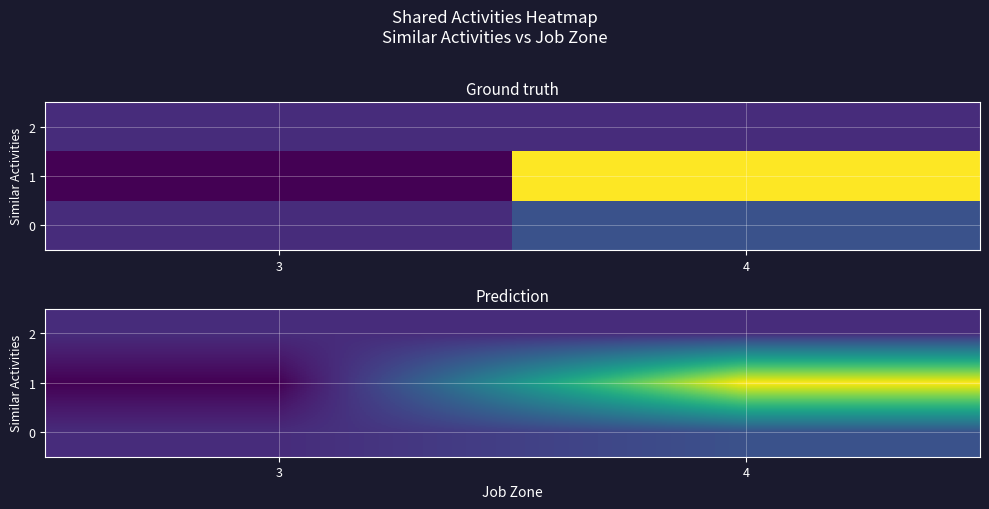

Which series has the largest total across all categories?

1